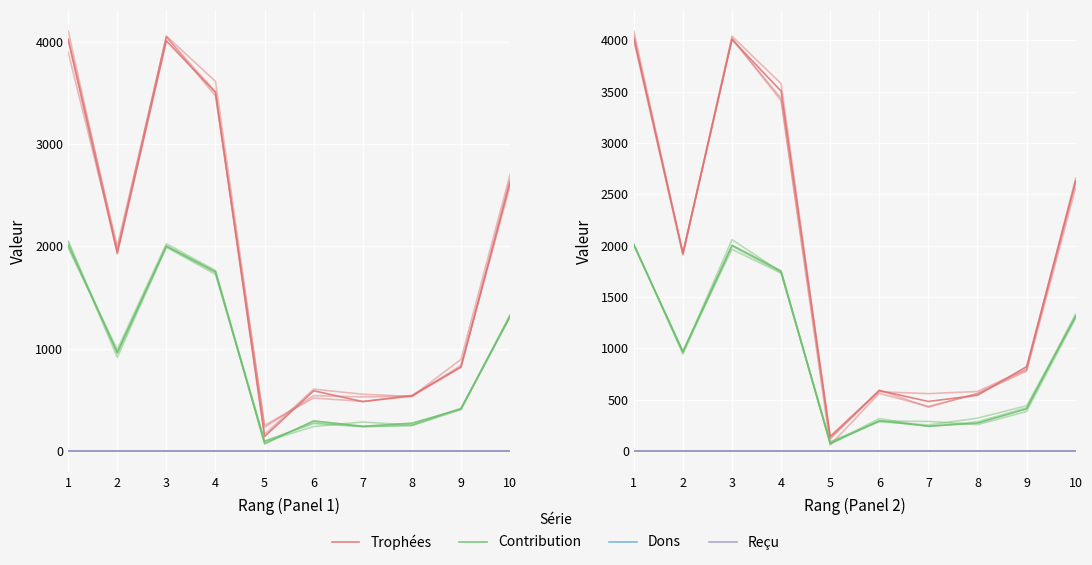

Reading right to left, list all the values displayed in this chart.

Trophées: 2631	821	542	482	588	141	3504	4008	1929	4020
Contribution: 1315	410	271	241	294	70	1752	2004	964	2010
Dons: 0	0	0	0	0	0	0	0	0	0
Reçu: 0	0	0	0	0	0	0	0	0	0